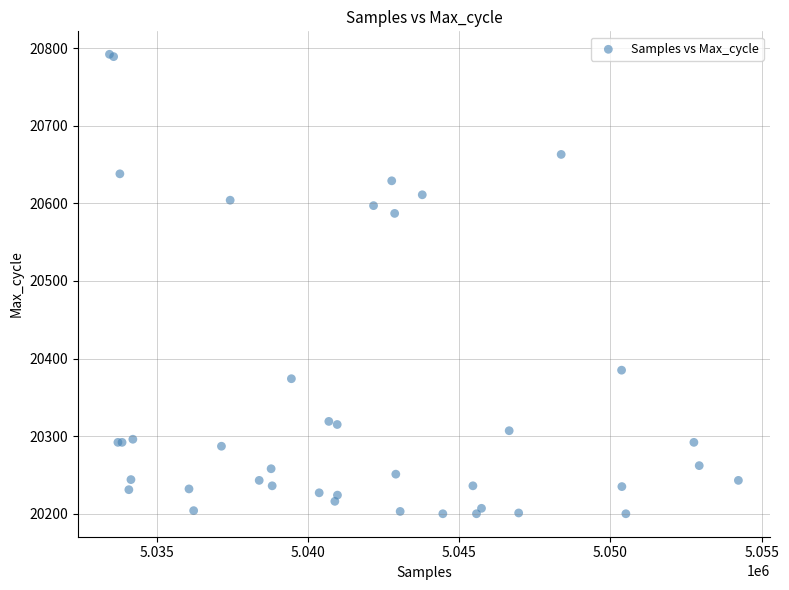

What Y value in the scatter plot is closest to 20496?

20587